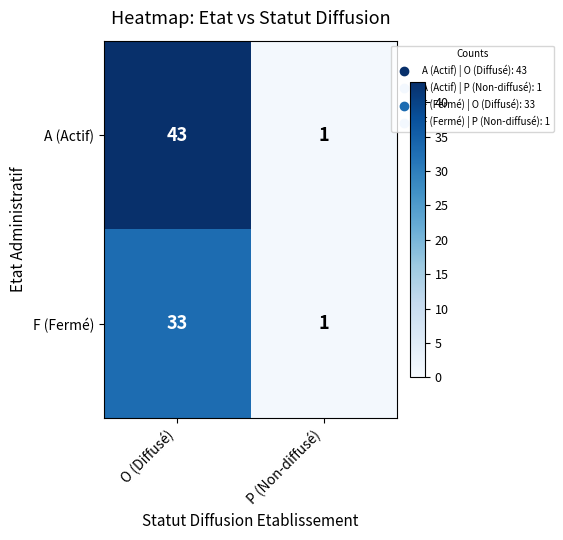

Which series has the largest total across all categories?

A (Actif)